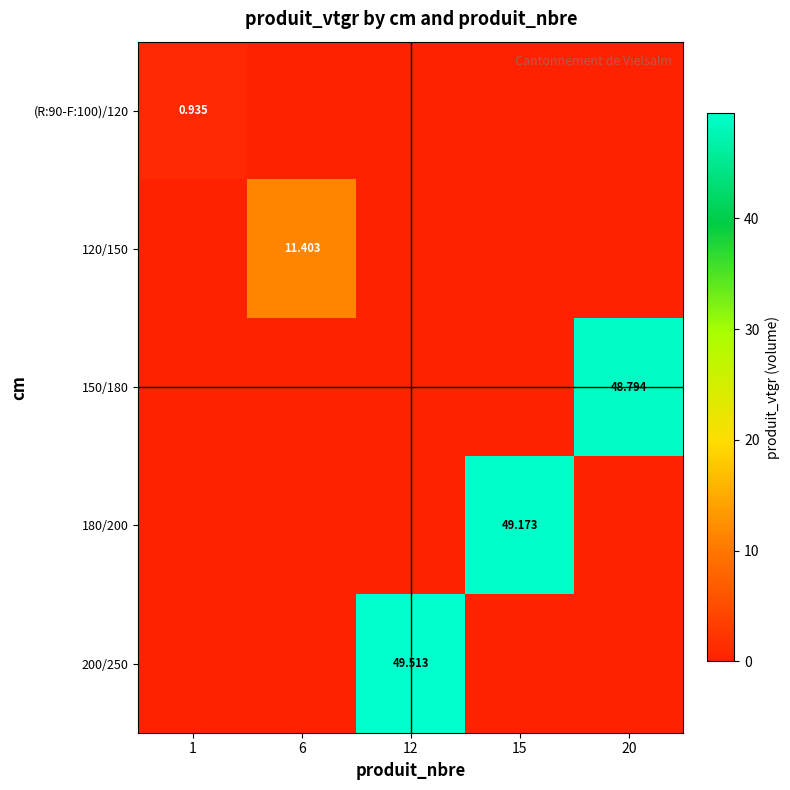

Which category has the highest value in the (R:90-F:100)/120 series?

1